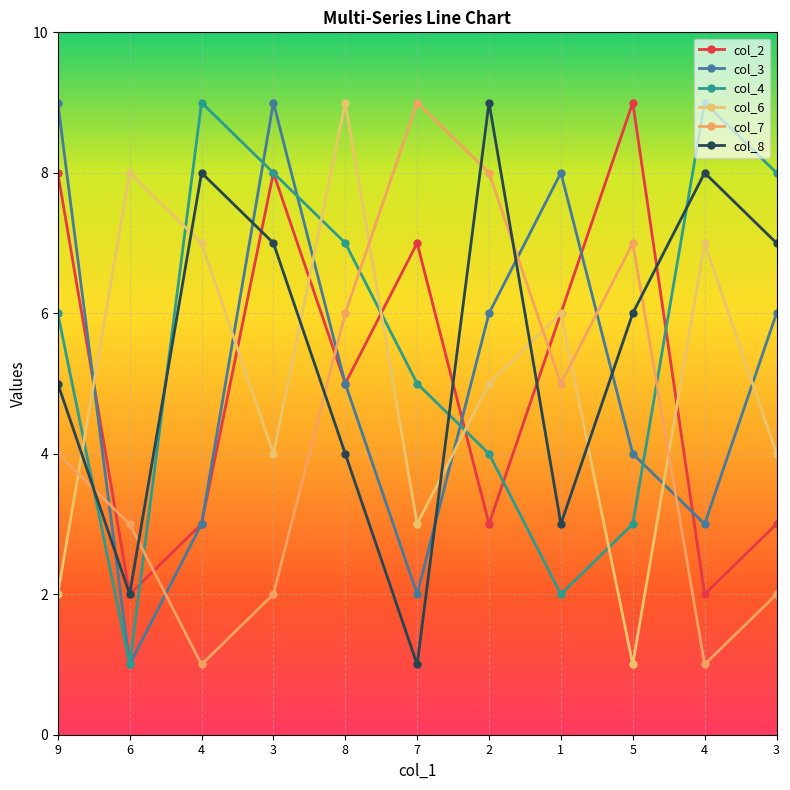

How many lines are shown in the chart?

6